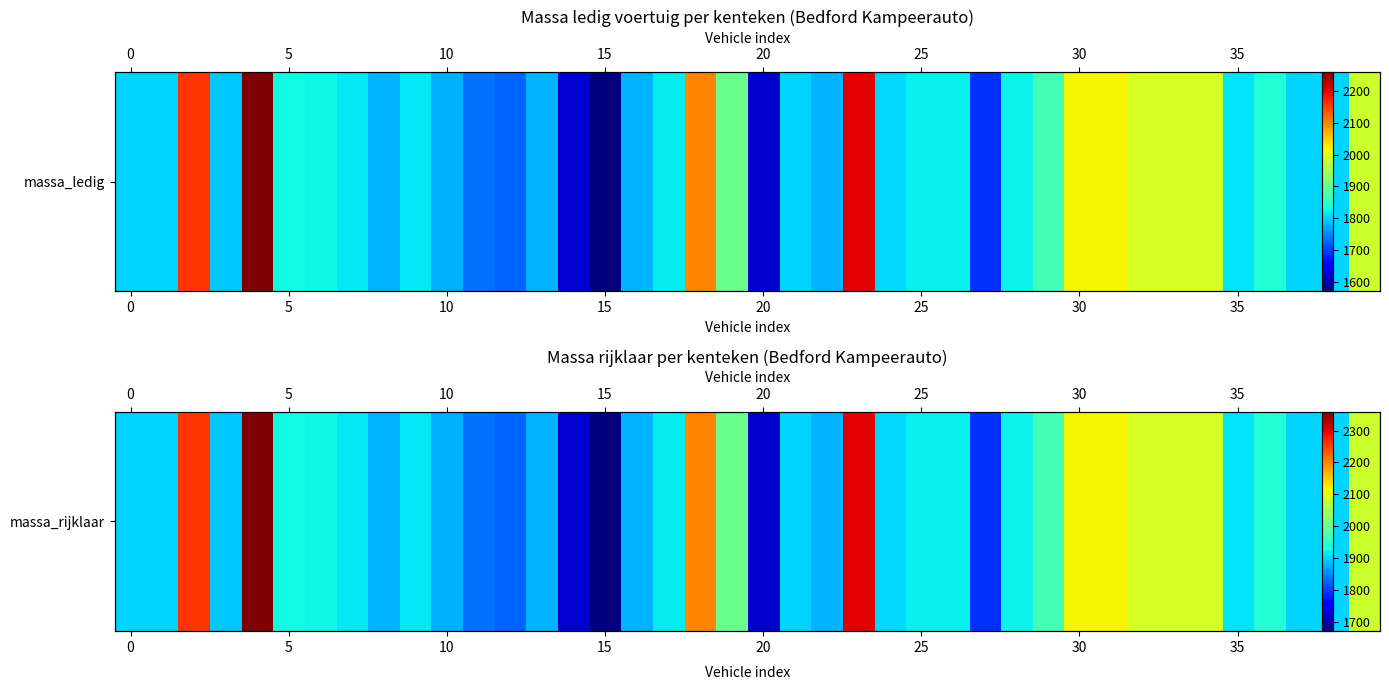

Reading left to right, extract all data points from this chart.

1900	1900	2260	1892	2360	1928	1925	1913	1880	1914	1876	1832	1824	1880	1720	1670	1878	1916	2200	2000	1716	1900	1880	2300	1904	1920	1920	1790	1922	1968	2120	2120	2090	2090	2088	1910	1940	1900	1900	2080